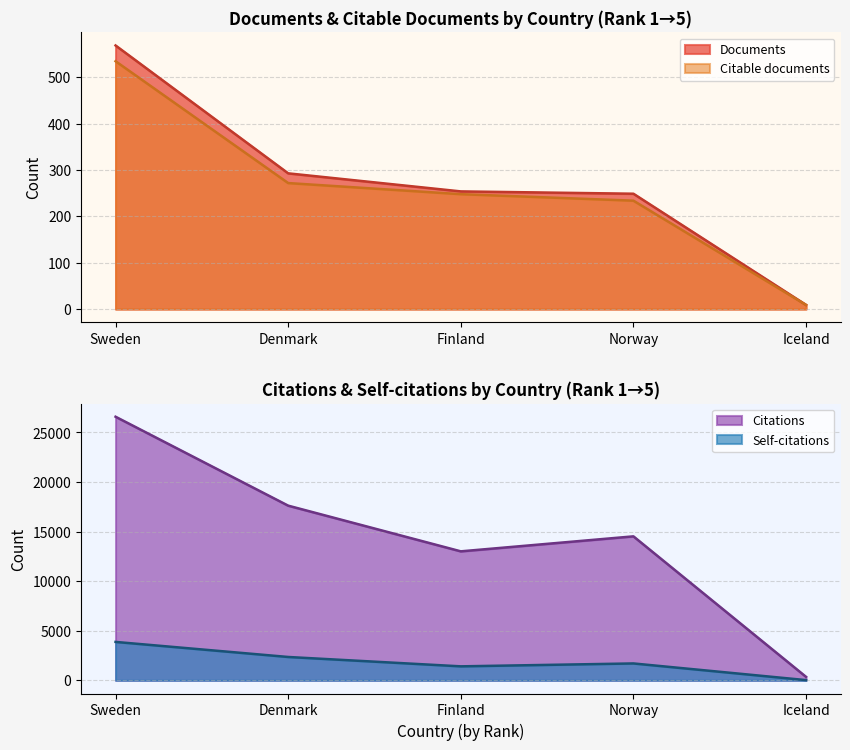

What position from the right is Sweden?

5